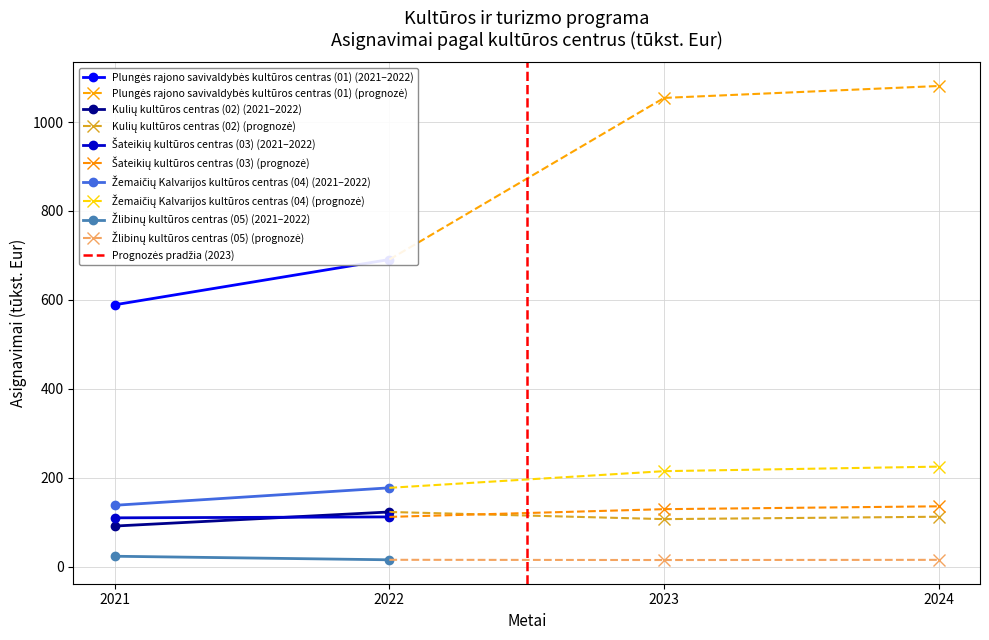

What is the difference between the maximum and minimum values in the Žlibinų kultūros centras (05) series?

8.5